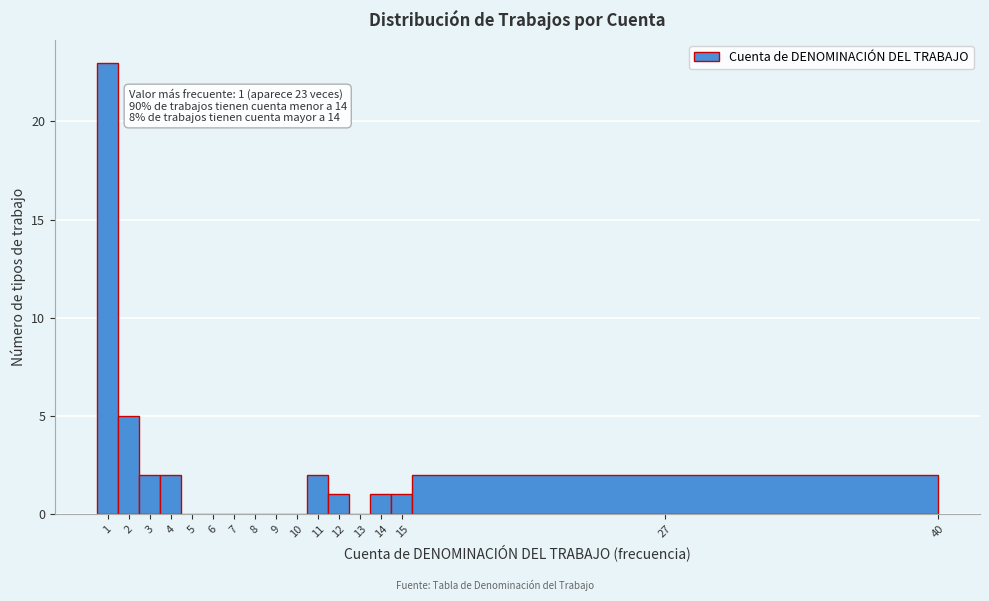

What is the sum of the values at 4 and 11?

4